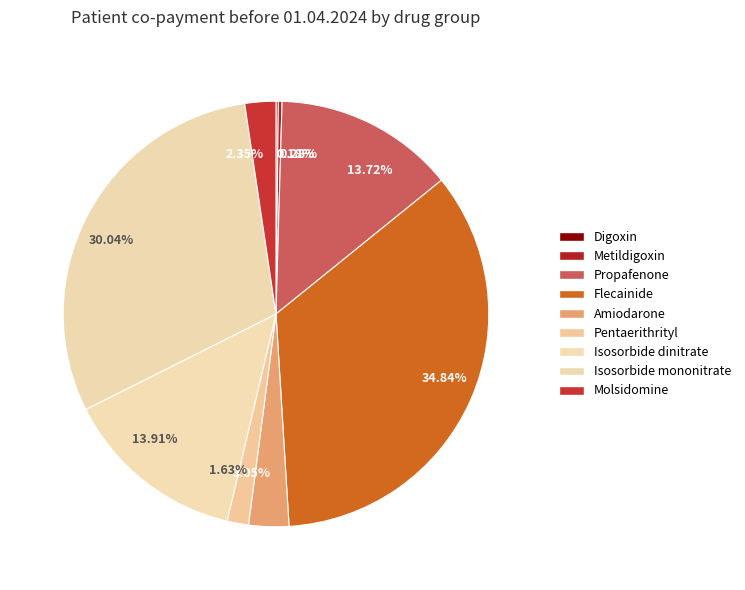

Is it true that Digoxin is 1% of the pie?

False